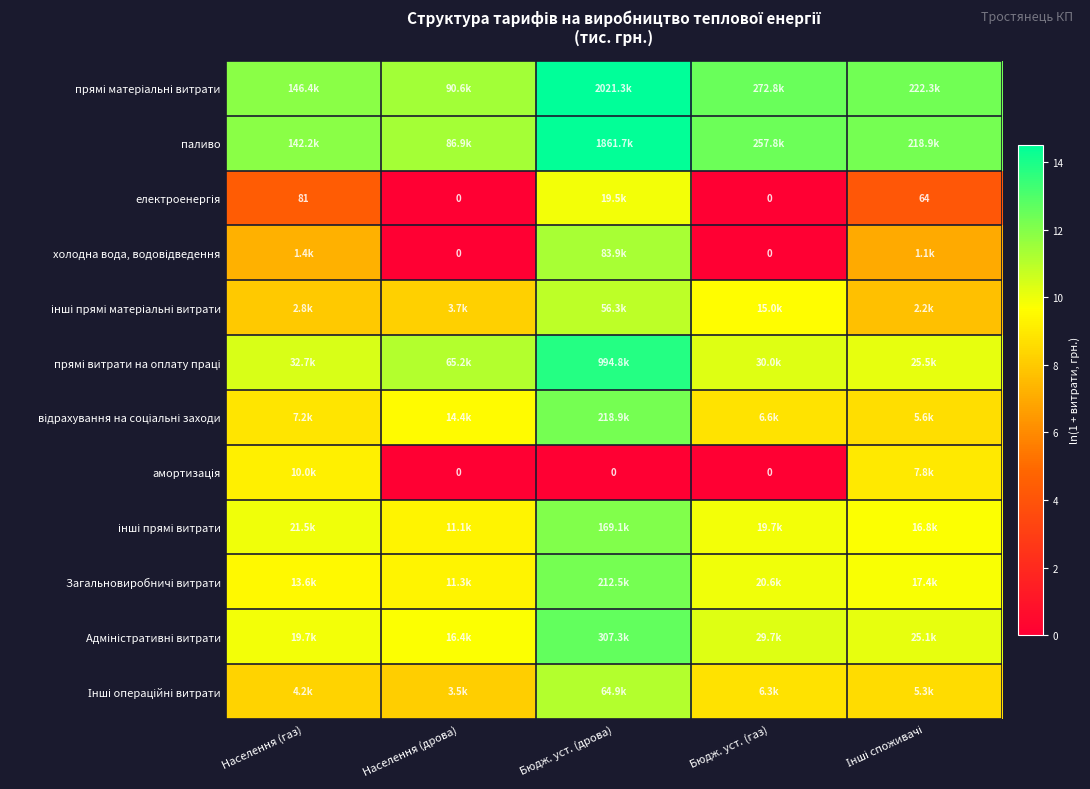

What is the difference between the highest and lowest values at Інші споживачі?

8.1